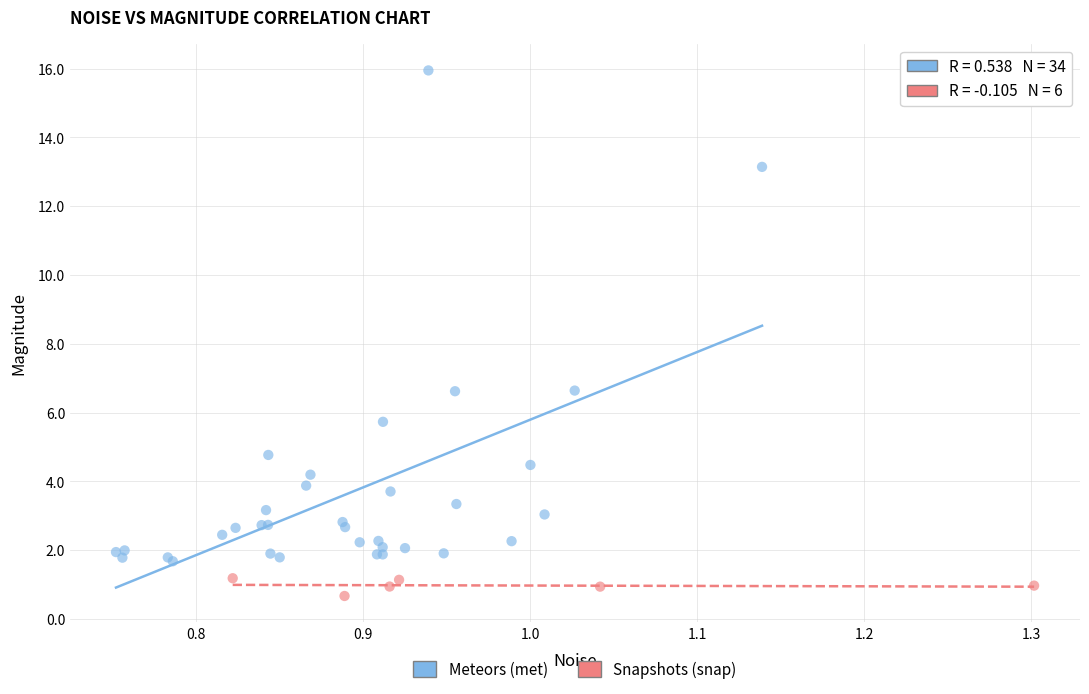

Which series reaches the maximum Y coordinate?

Meteors (met)